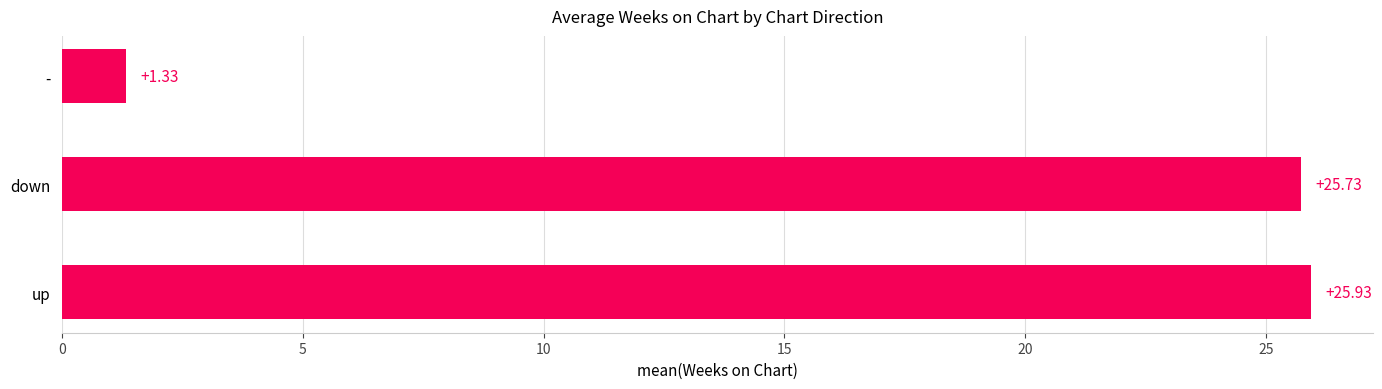

Which category has the lowest value across all series?

-